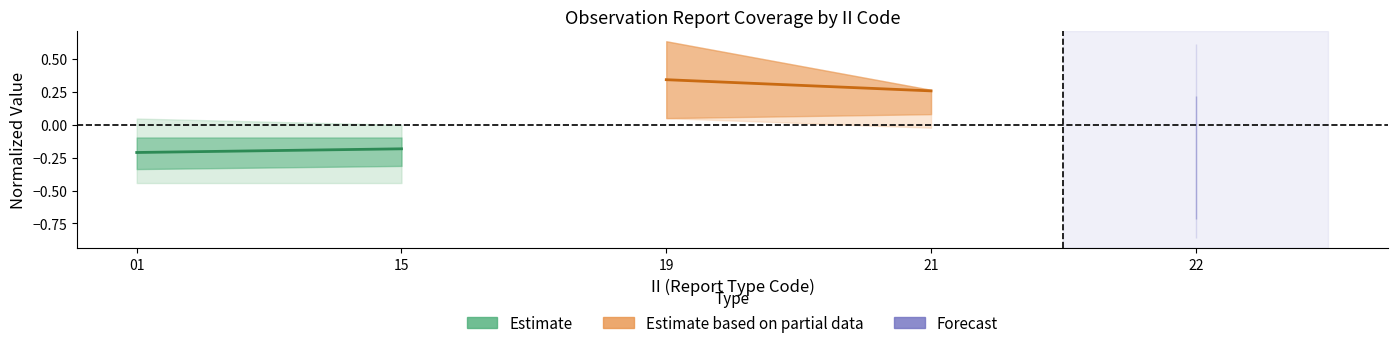

How many data points does each series have?

2